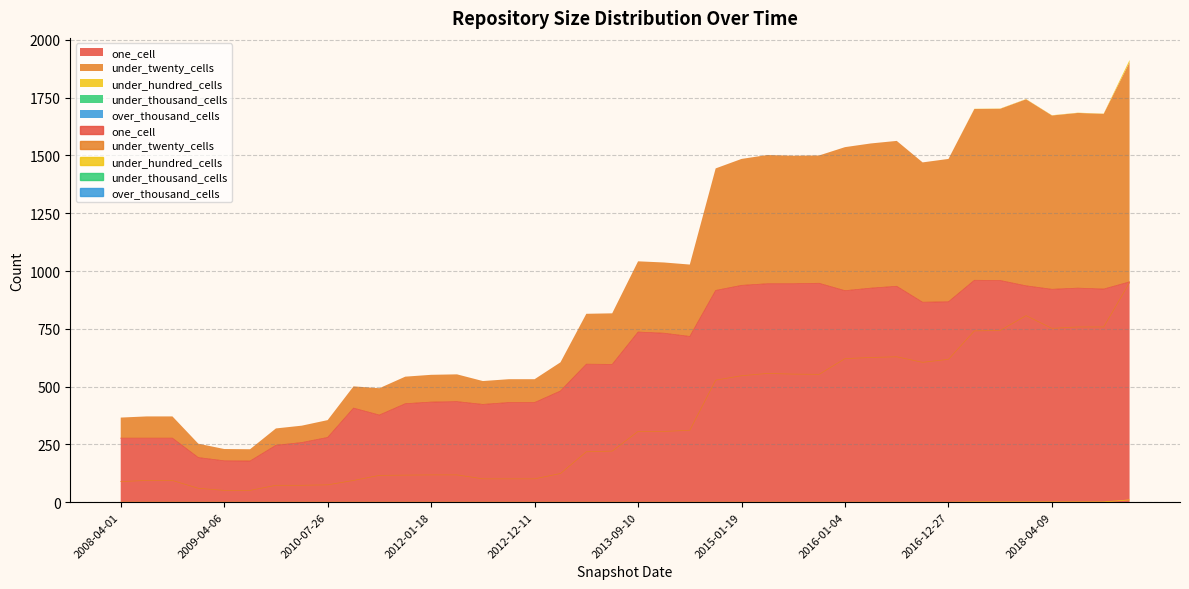

List the labels in order of under_twenty_cells value, smallest first.

2009-04-06, 2009-06-17, 2008-12-17, 2009-09-25, 2010-04-01, 2010-07-26, 2008-04-01, 2008-06-27, 2008-10-10, 2010-11-17, 2012-07-13, 2012-10-31, 2012-12-11, 2011-02-21, 2011-06-10, 2012-01-18, 2012-03-26, 2013-02-20, 2013-05-21, 2013-07-09, 2013-09-10, 2013-12-20, 2014-03-28, 2014-09-08, 2015-01-19, 2015-10-01, 2015-07-03, 2015-04-09, 2016-10-07, 2016-12-27, 2016-01-04, 2016-04-05, 2016-07-04, 2017-07-24, 2017-10-12, 2018-04-09, 2018-07-11, 2018-09-28, 2017-12-22, 2019-01-01